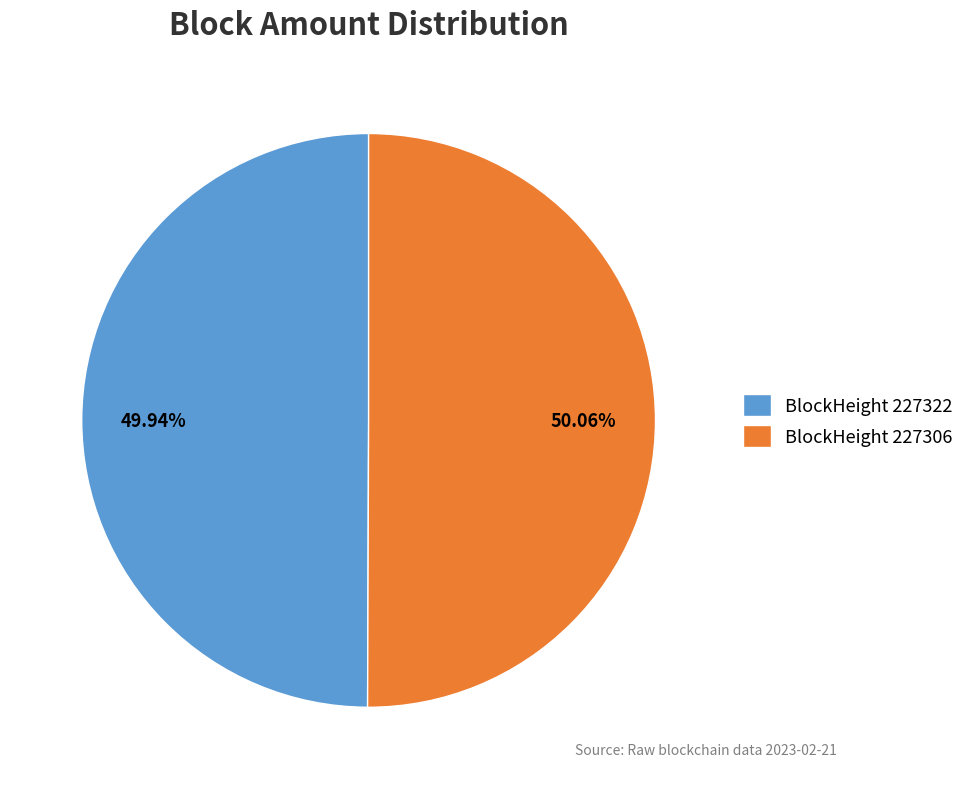

Is the sum of BlockHeight 227306 and BlockHeight 227322 greater than half?

Yes